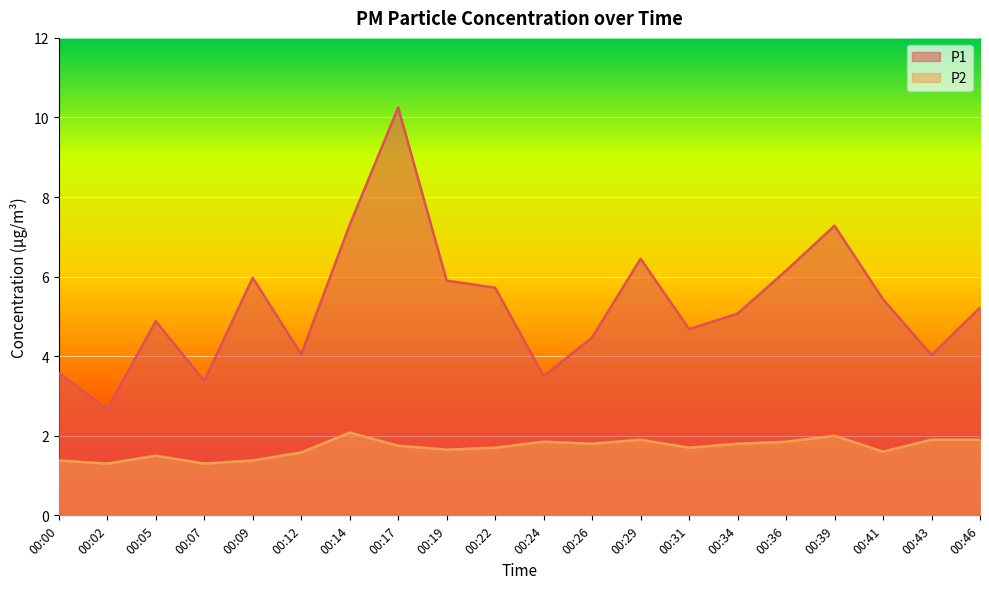

At which label is P1 closest to 6?

00:09